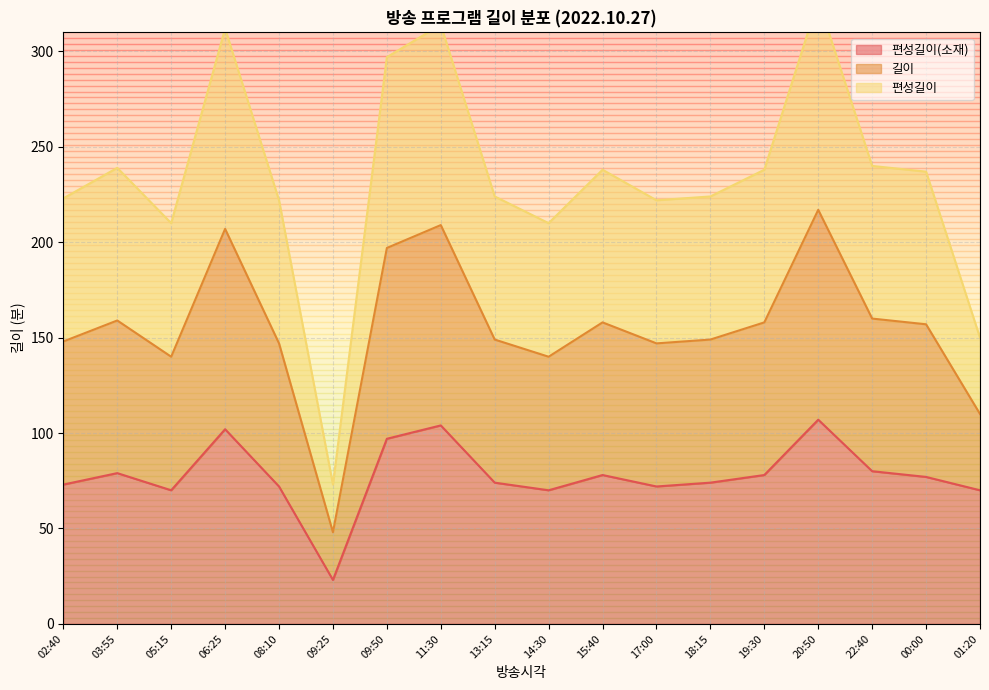

At which category is the sum across all series the highest?

20:50